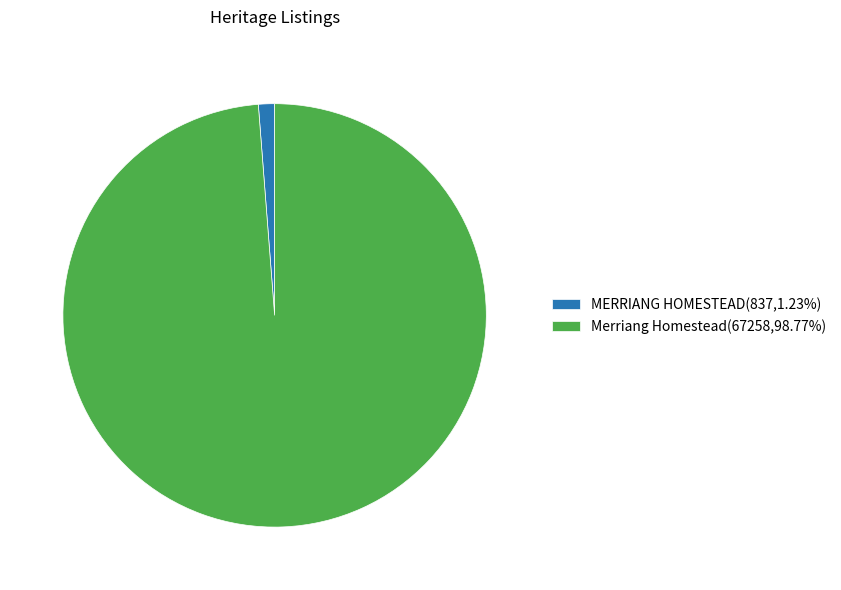

Which category has the biggest portion of the pie?

Merriang Homestead